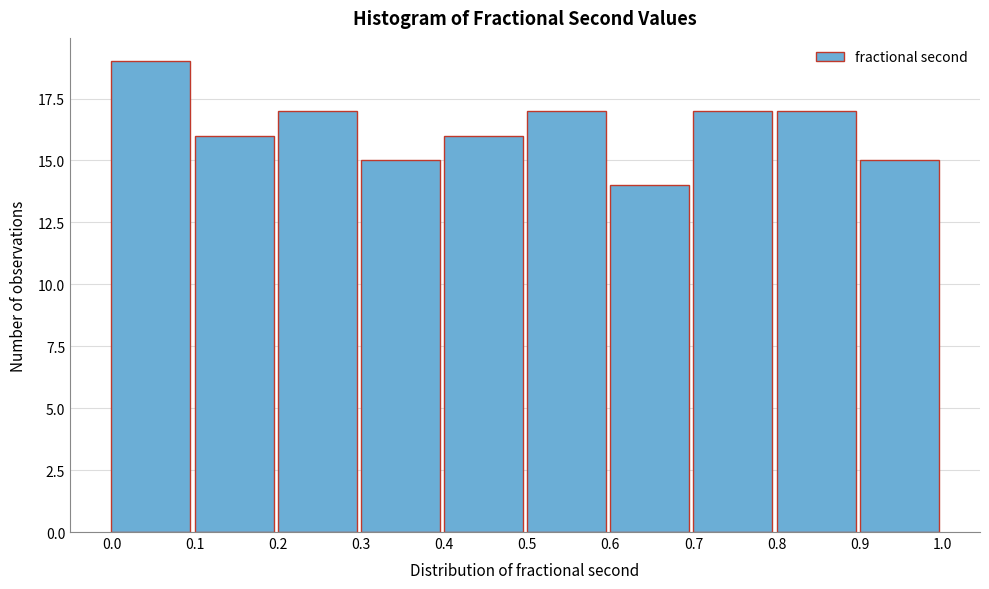

How tall is the bar that spans 0.3 to 0.4 on the x-axis? The values are not printed on the chart, so give them approximately, as read against the axis.

15